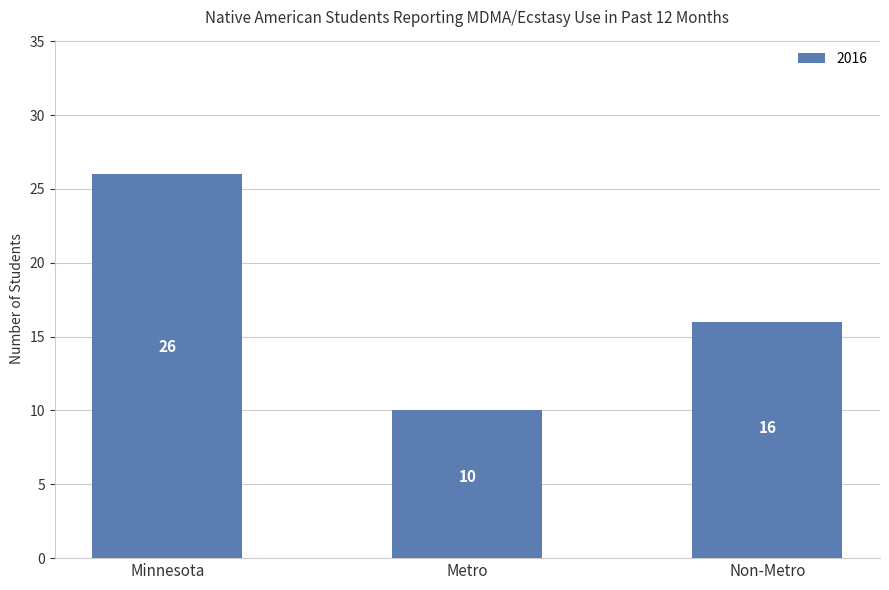

At which label is the value closest to 18?

Non-Metro